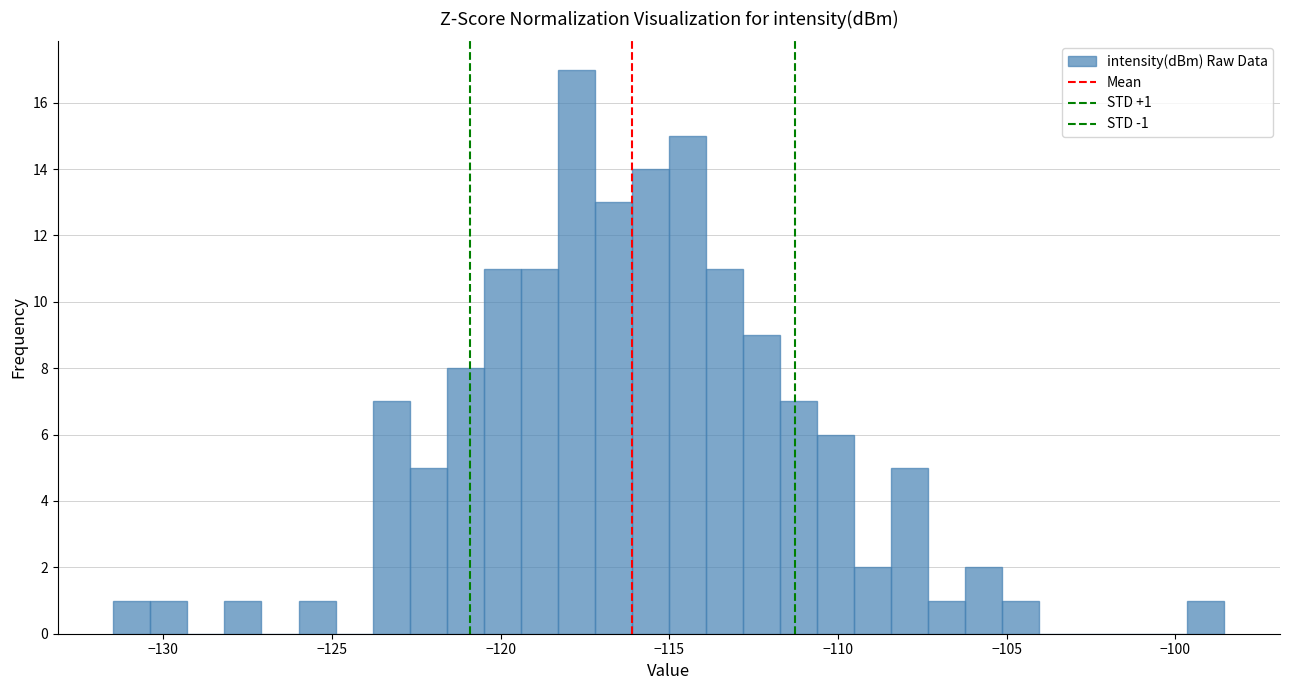

Read against the x-axis, roughly where is the centre of the tallest bar?

-118.0